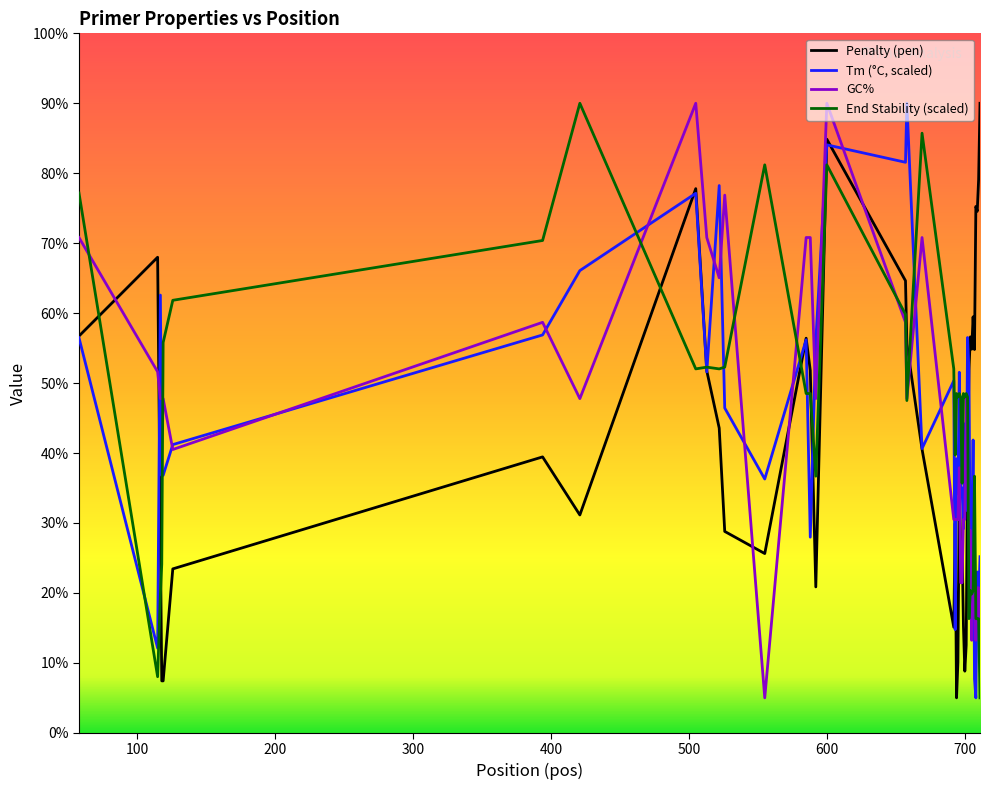

What are all the series names shown in the legend?

Penalty (pen), Tm (°C, scaled), GC%, End Stability (scaled)